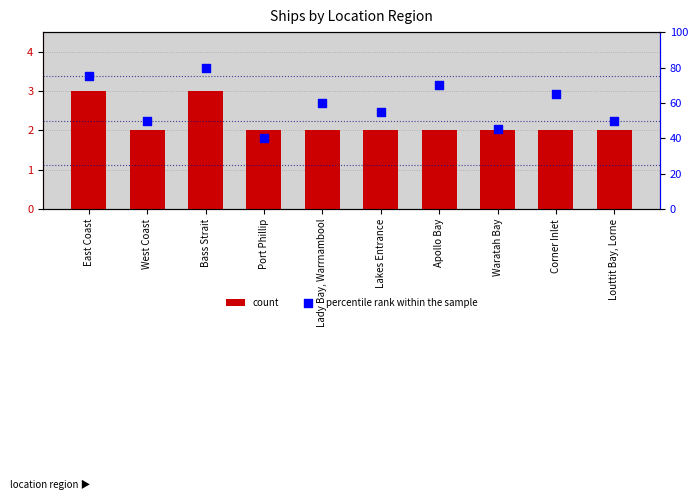

Which series has the largest total across all categories?

percentile rank within the sample